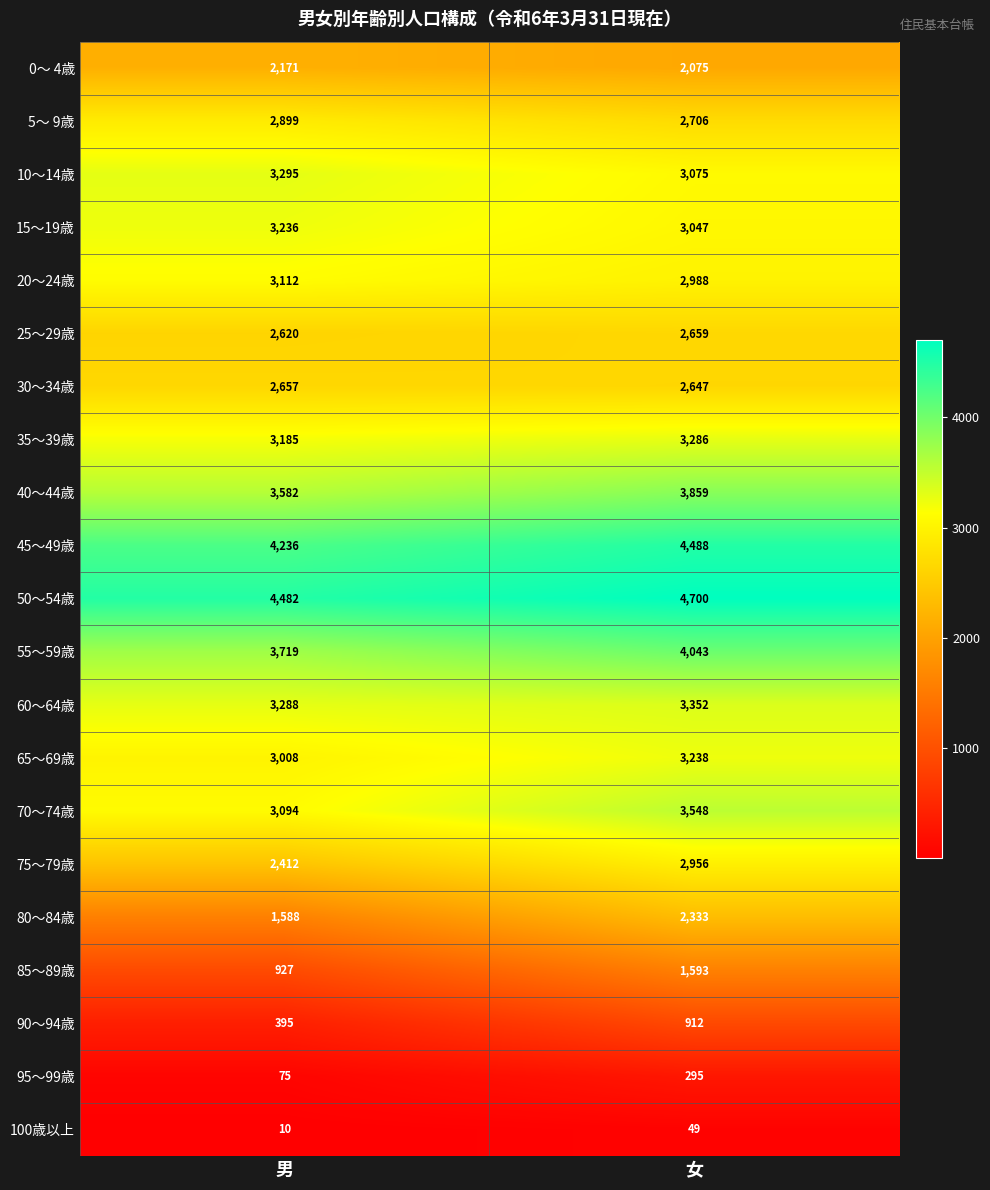

Between 男 and 女, which series saw the biggest shift?

80～84歳